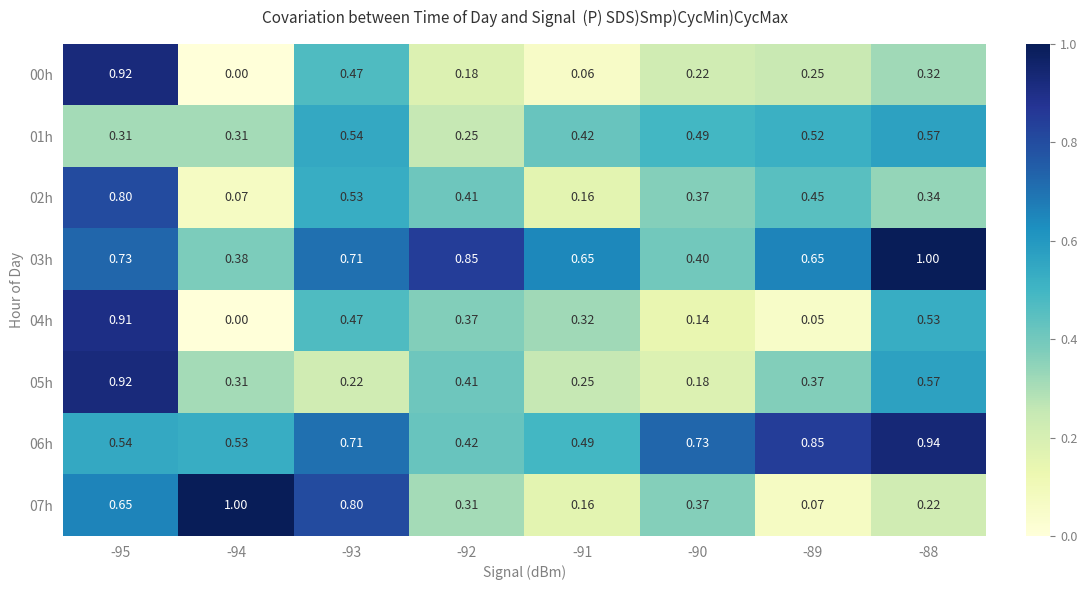

Is the value of 02h at -89 greater than the value of 01h at -95?

Yes